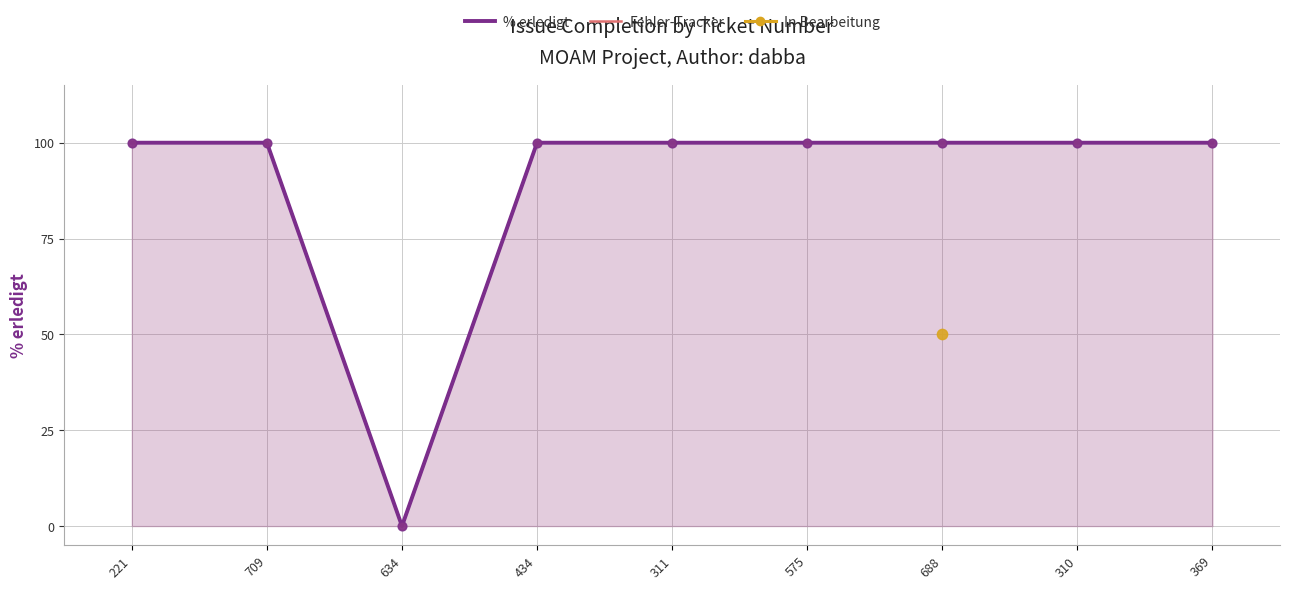

Is the value of % erledigt at 310 greater than the value of Fehler-Tracker at 575?

No